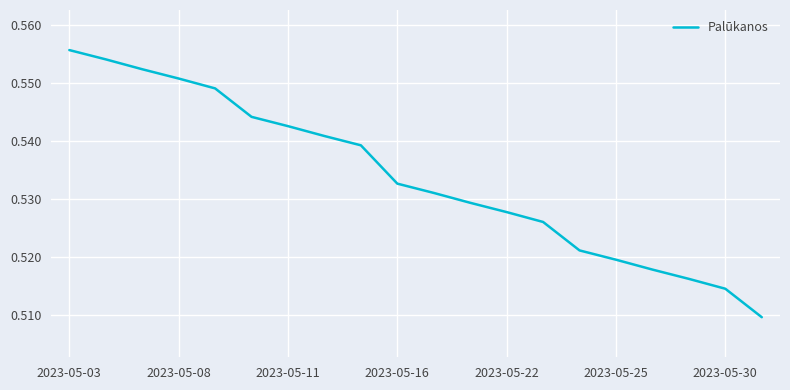

Which has a higher value, 2023-05-25 or 2023-05-22?

2023-05-22